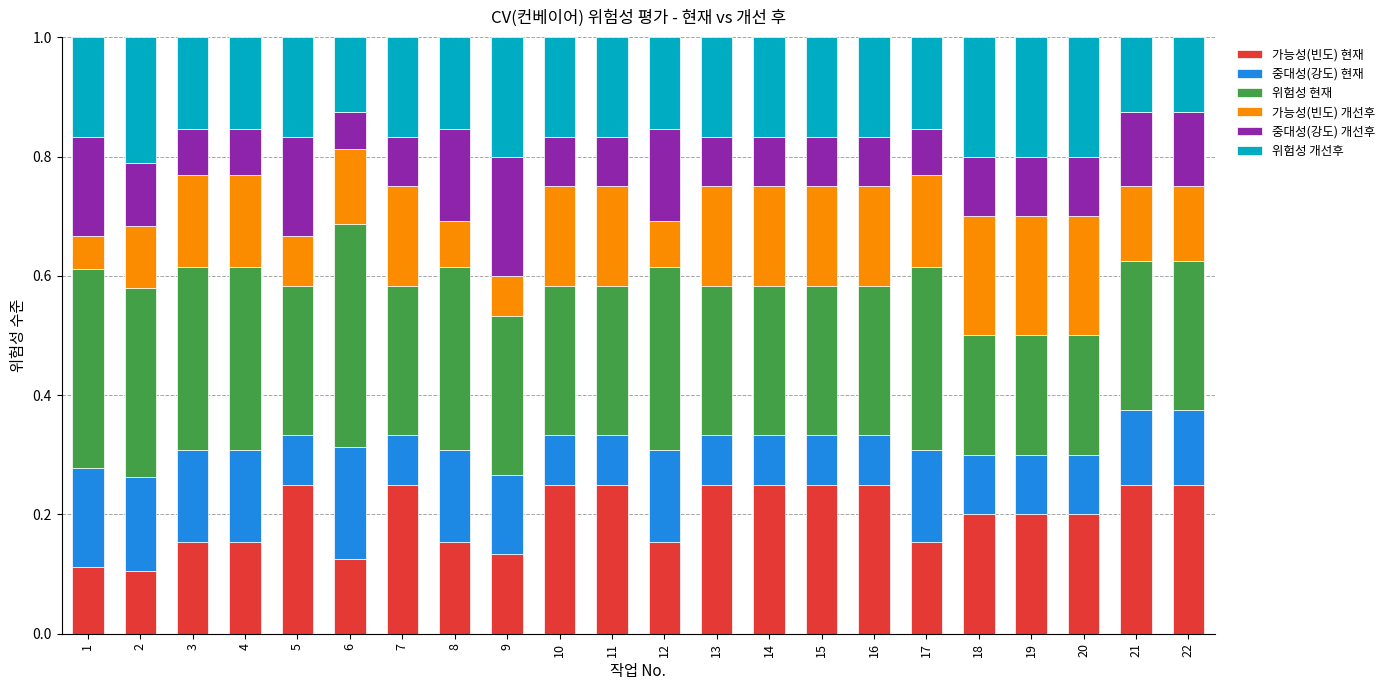

What is the total value across all series at 16?

1.0